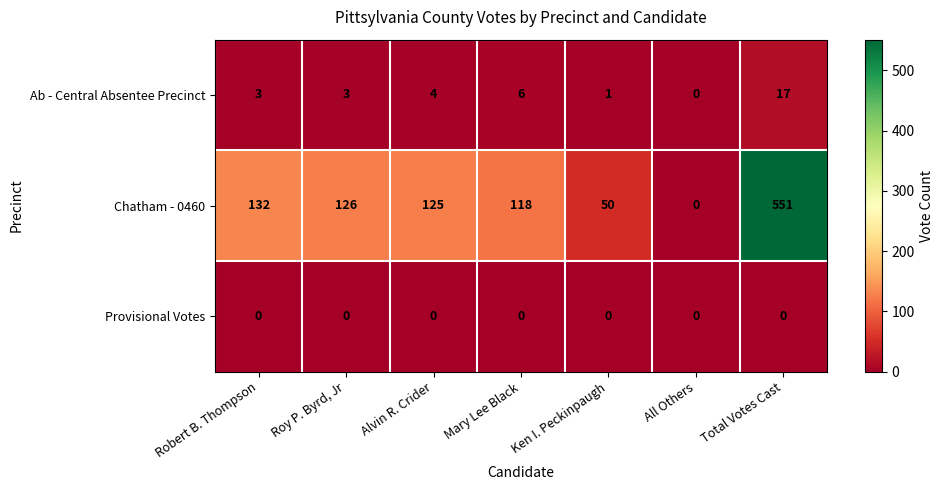

Is it true that Chatham - 0460 equals 35 at Mary Lee Black?

False